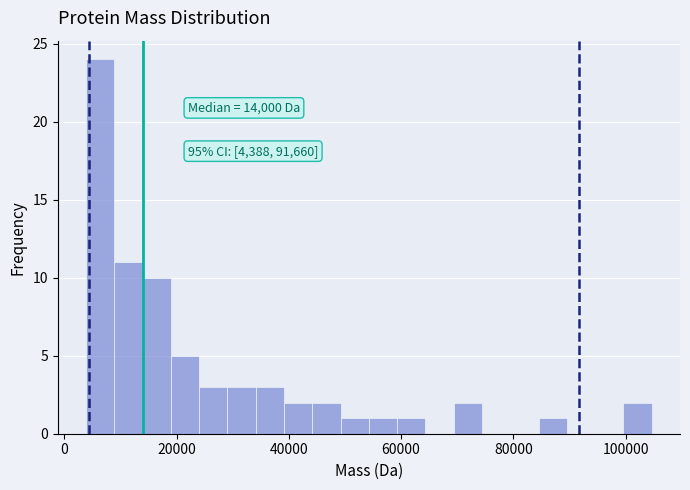

Read against the x-axis, roughly where is the centre of the tallest bar?

6000